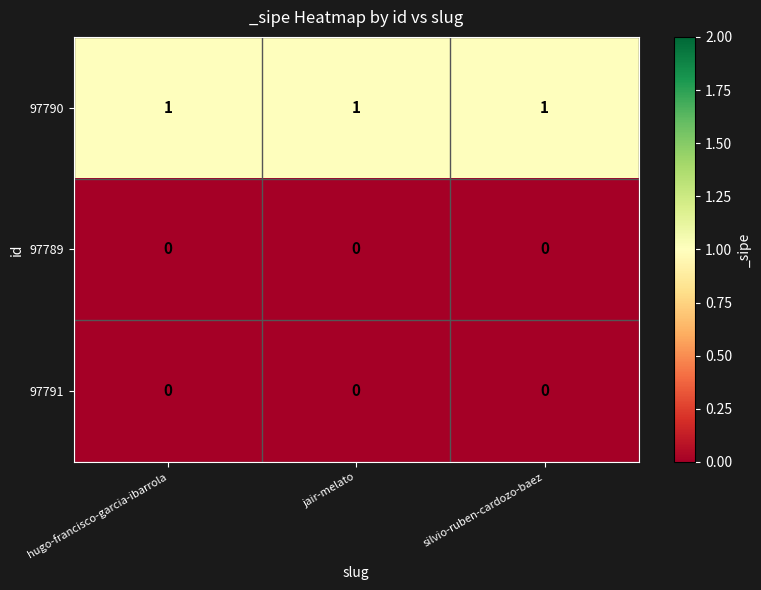

True or false: 97789 has a value of 0 at silvio-ruben-cardozo-baez.

True